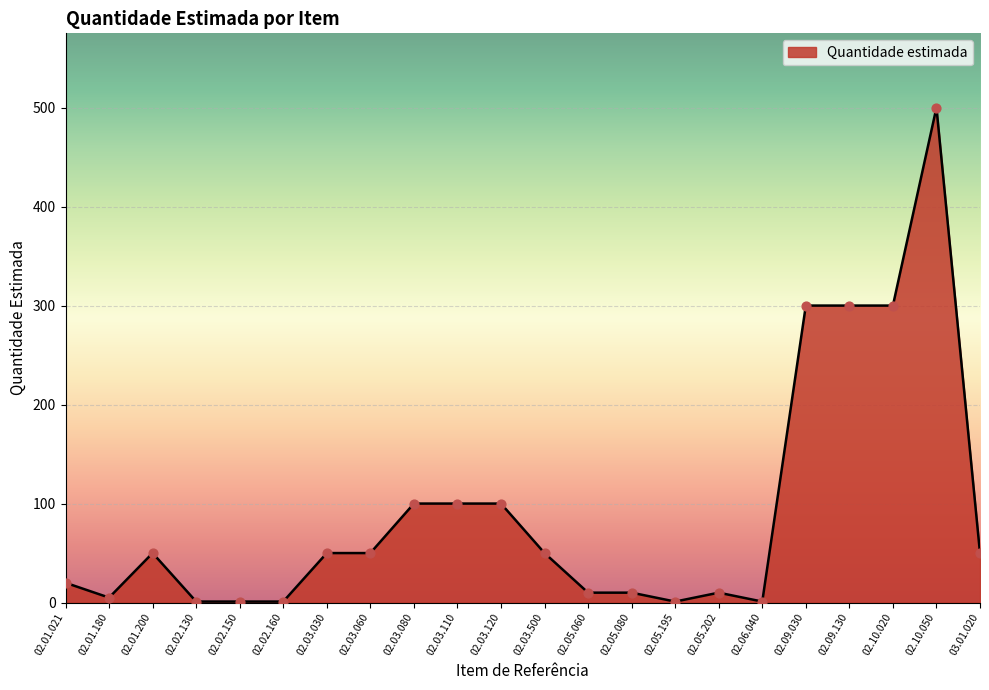

Approximately how many times larger is the value at 02.03.060 compared to 02.03.080?

0.5